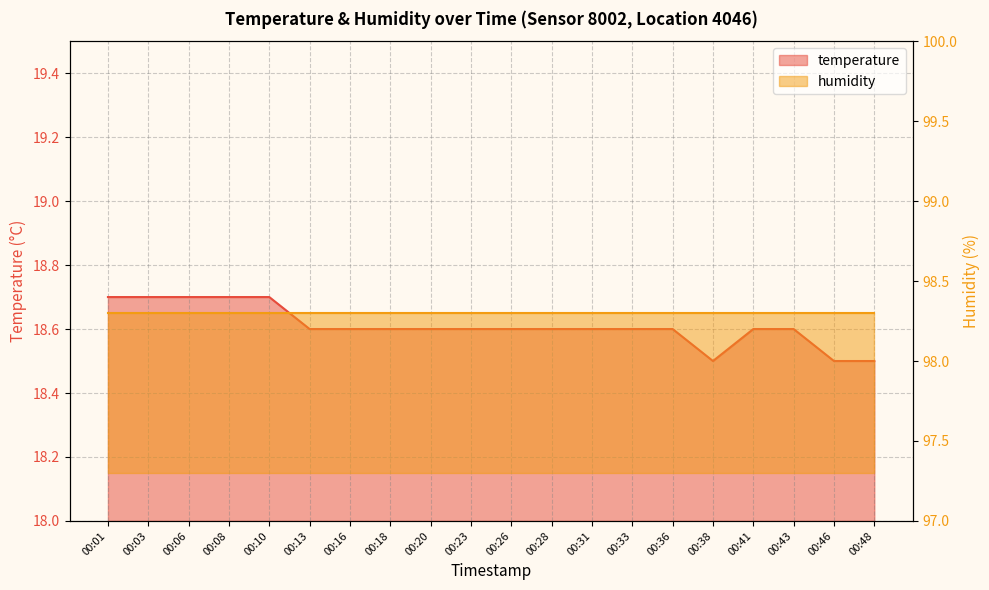

How many data points does each series have?

20